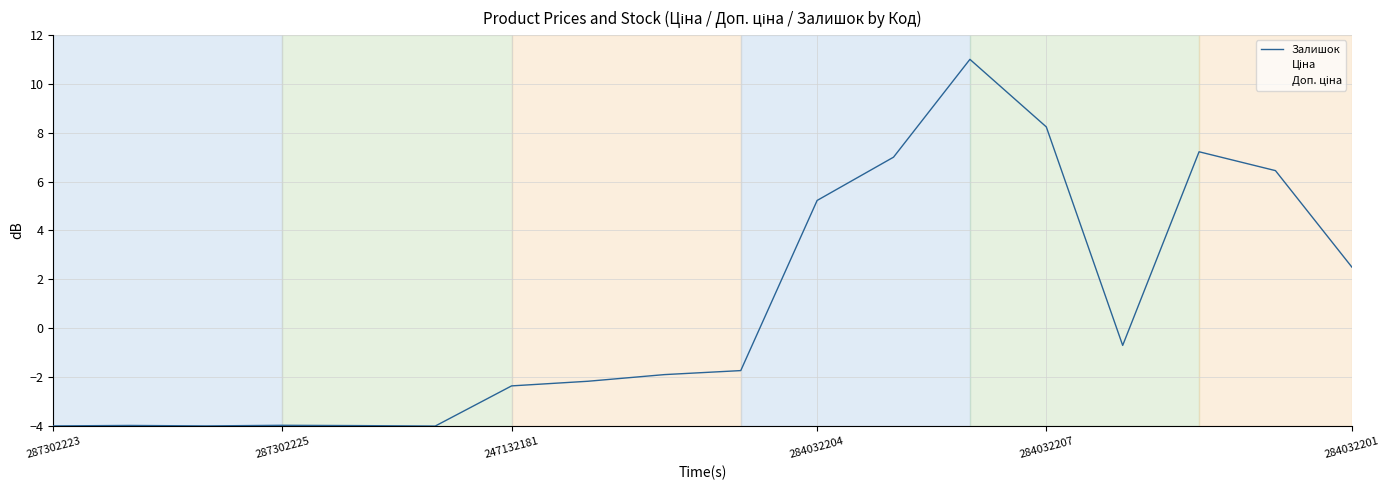

How many times do Доп. ціна and Залишок cross each other?

1